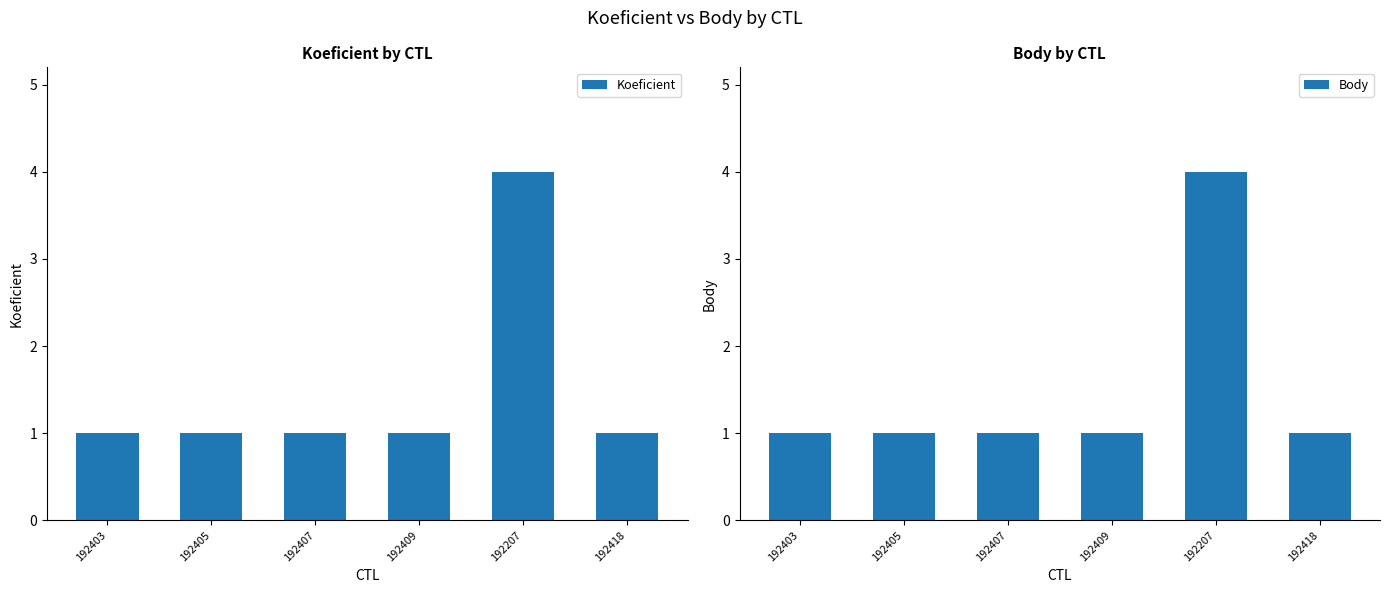

Reading left to right, list all the values displayed in this chart.

Koeficient: 192403=1	192405=1	192407=1	192409=1	192207=4	192418=1
Body: 192403=1	192405=1	192407=1	192409=1	192207=4	192418=1